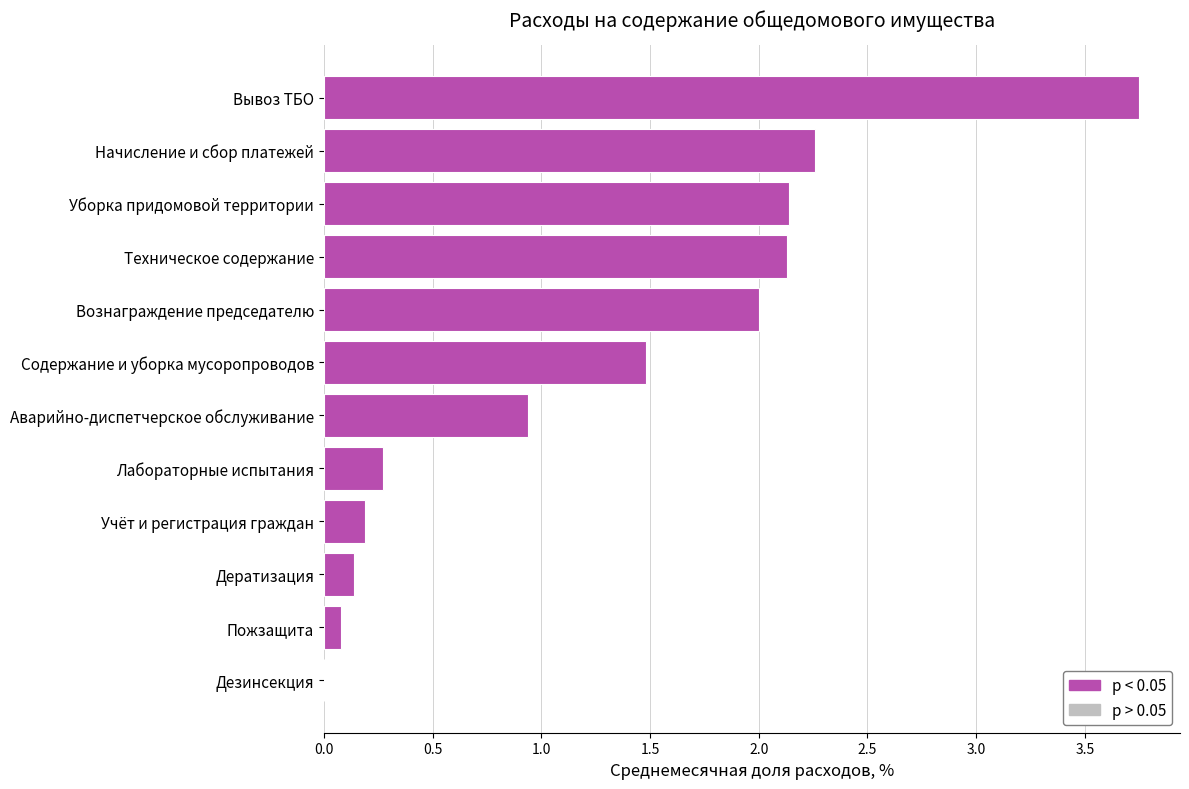

The chart shows a value of 1.3 at Техническое содержание. True or false?

False